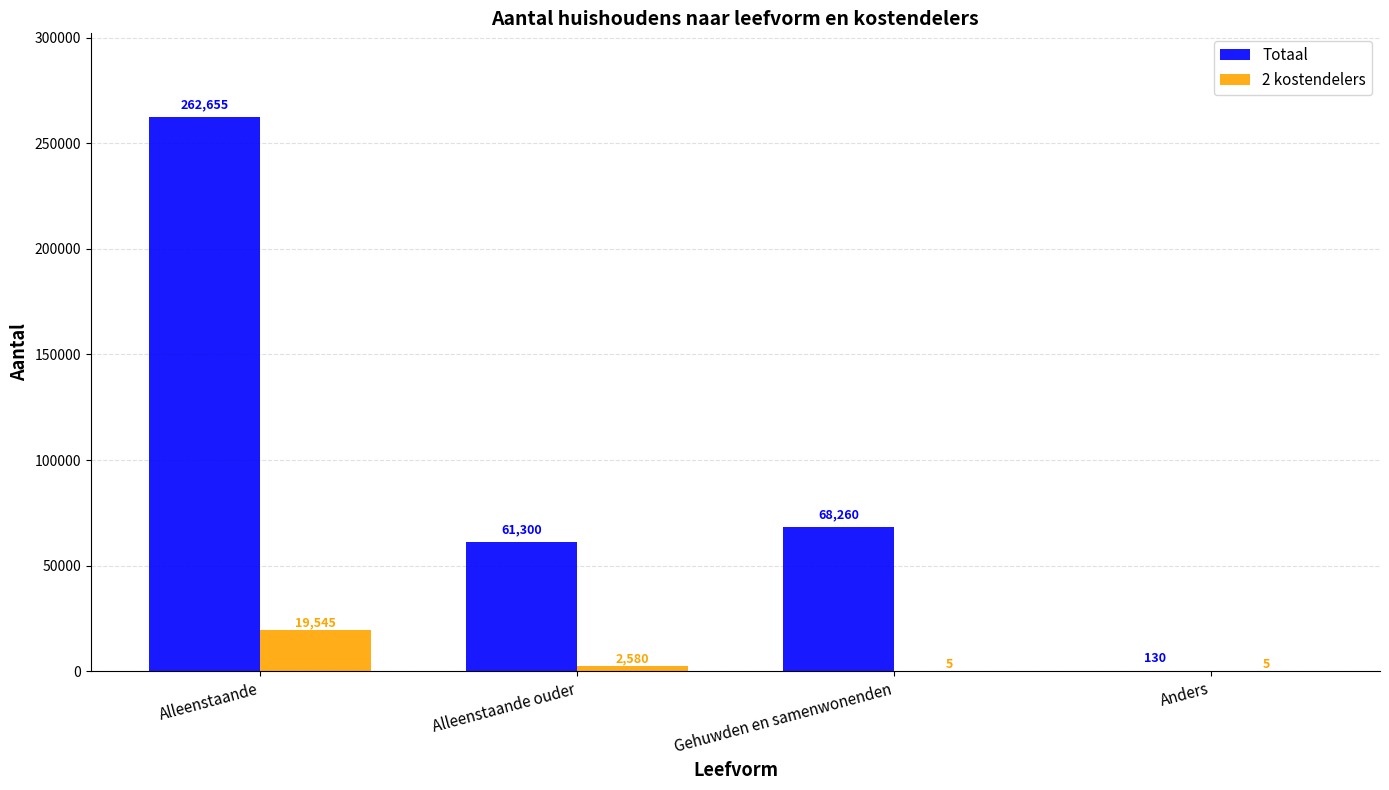

The Totaal series shows 262655 at Alleenstaande. True or false?

True